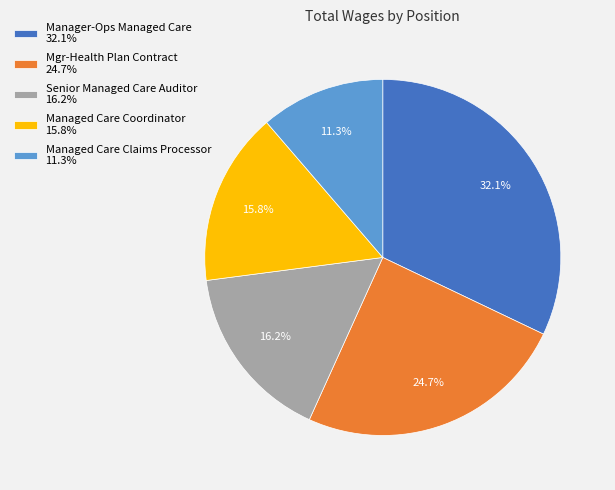

How many slices are in this pie chart?

5